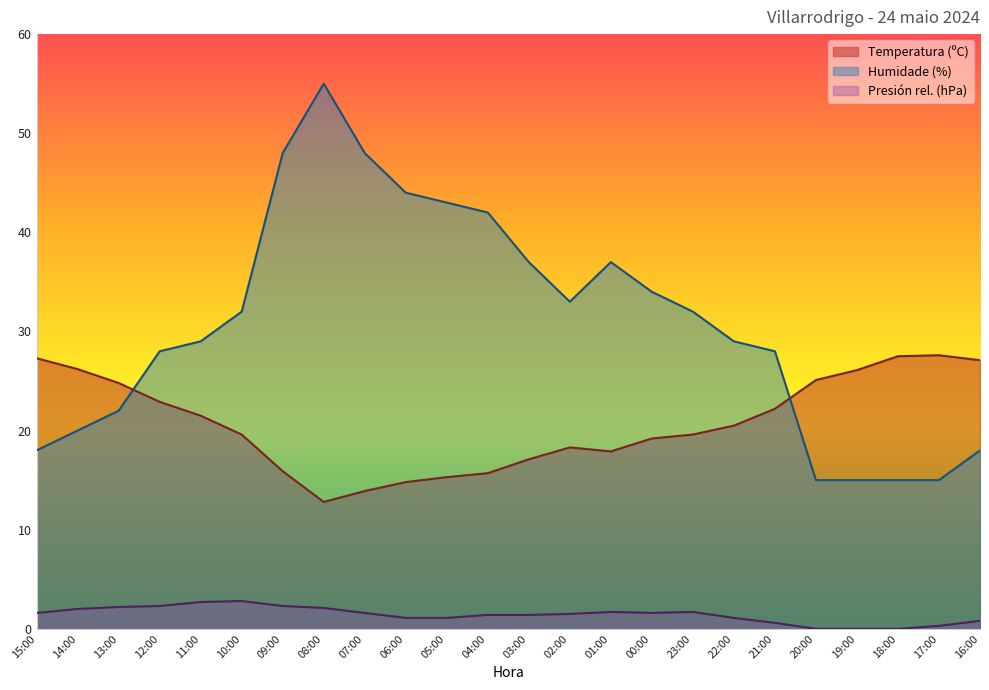

How many values in Presión (hPa) offset are above zero?

21